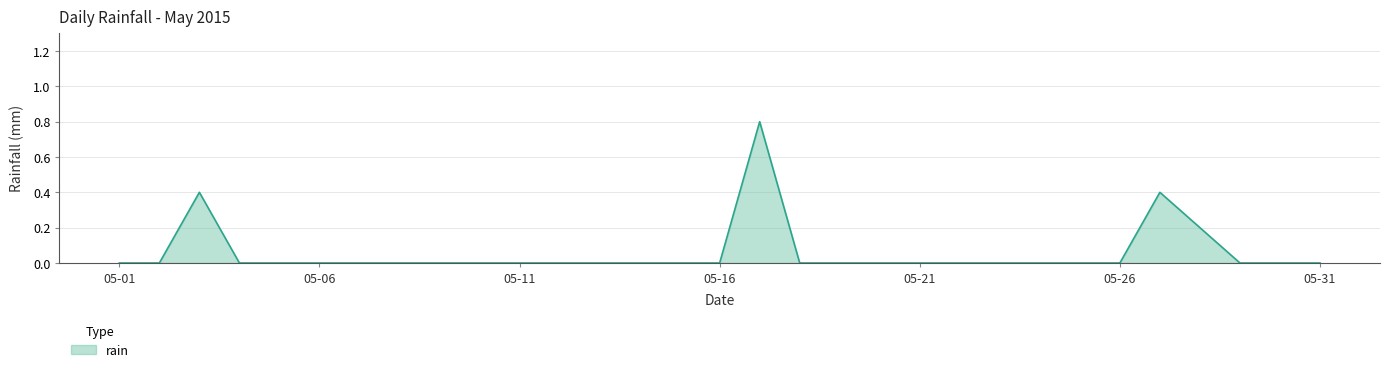

What is the difference between the maximum and second lowest values?

0.8